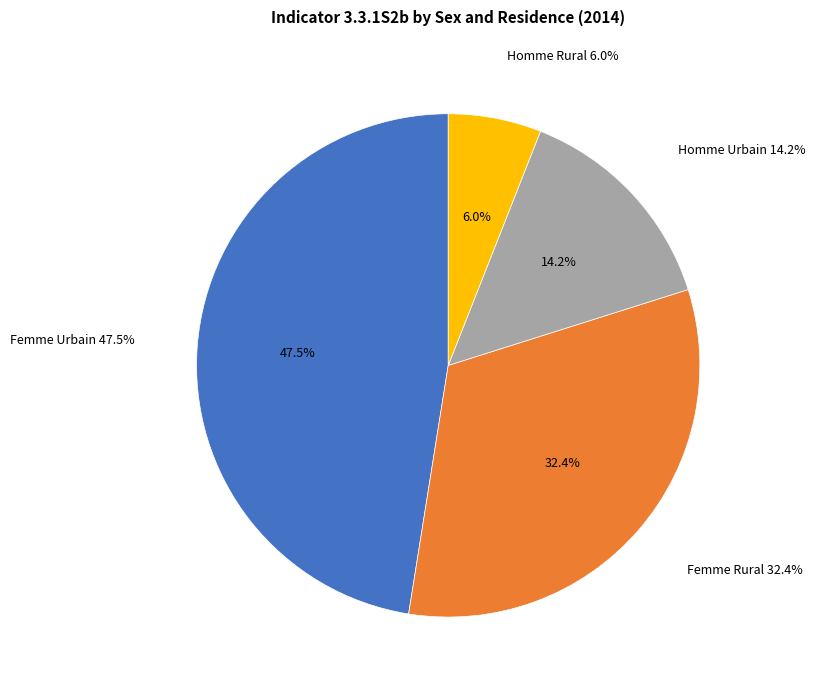

Which slice is the largest?

Femme Urbain